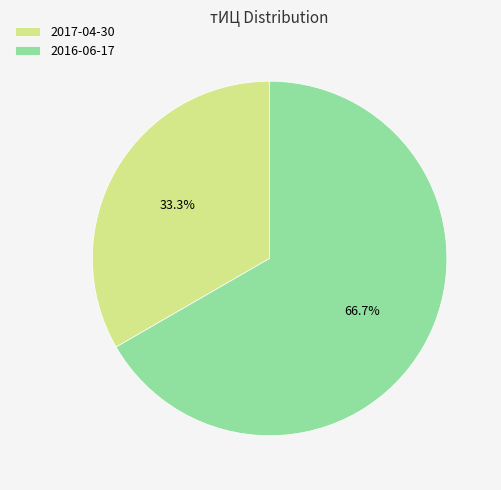

Between 2016-06-17 and 2017-04-30, which is larger?

2016-06-17